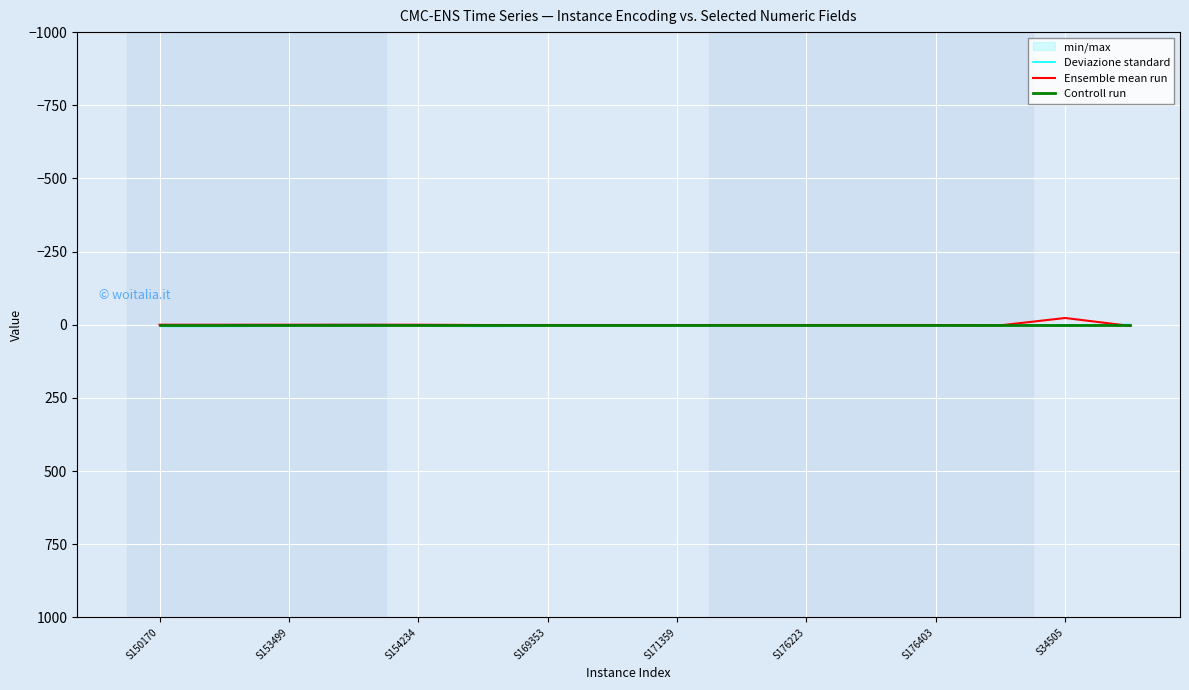

How many times do Ensemble mean run and Controll run cross each other?

2